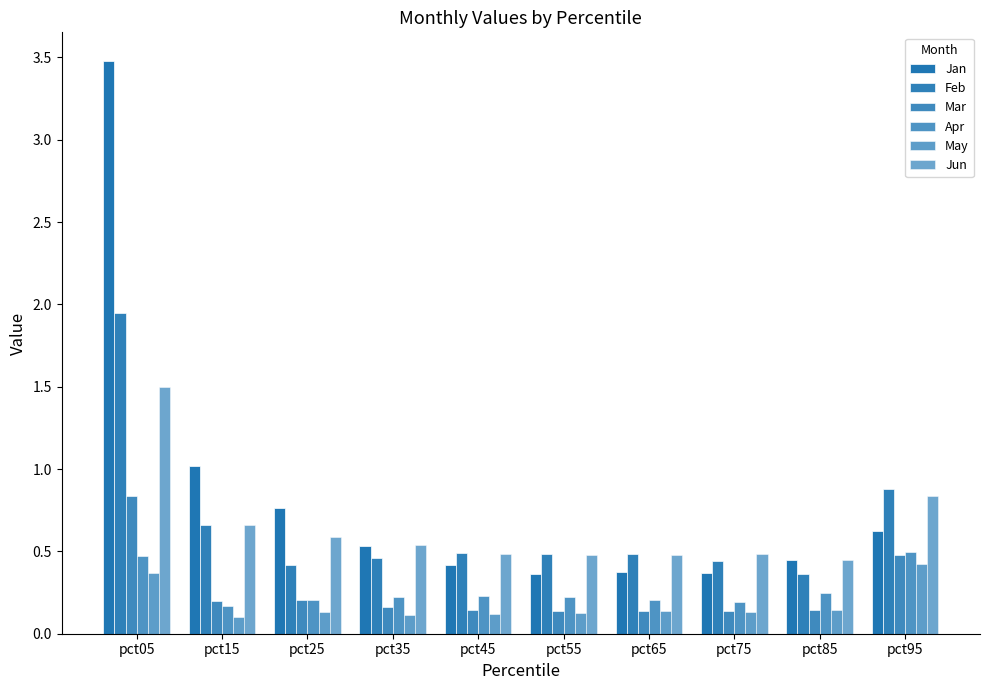

What is the total value across all series at pct35?

2.0